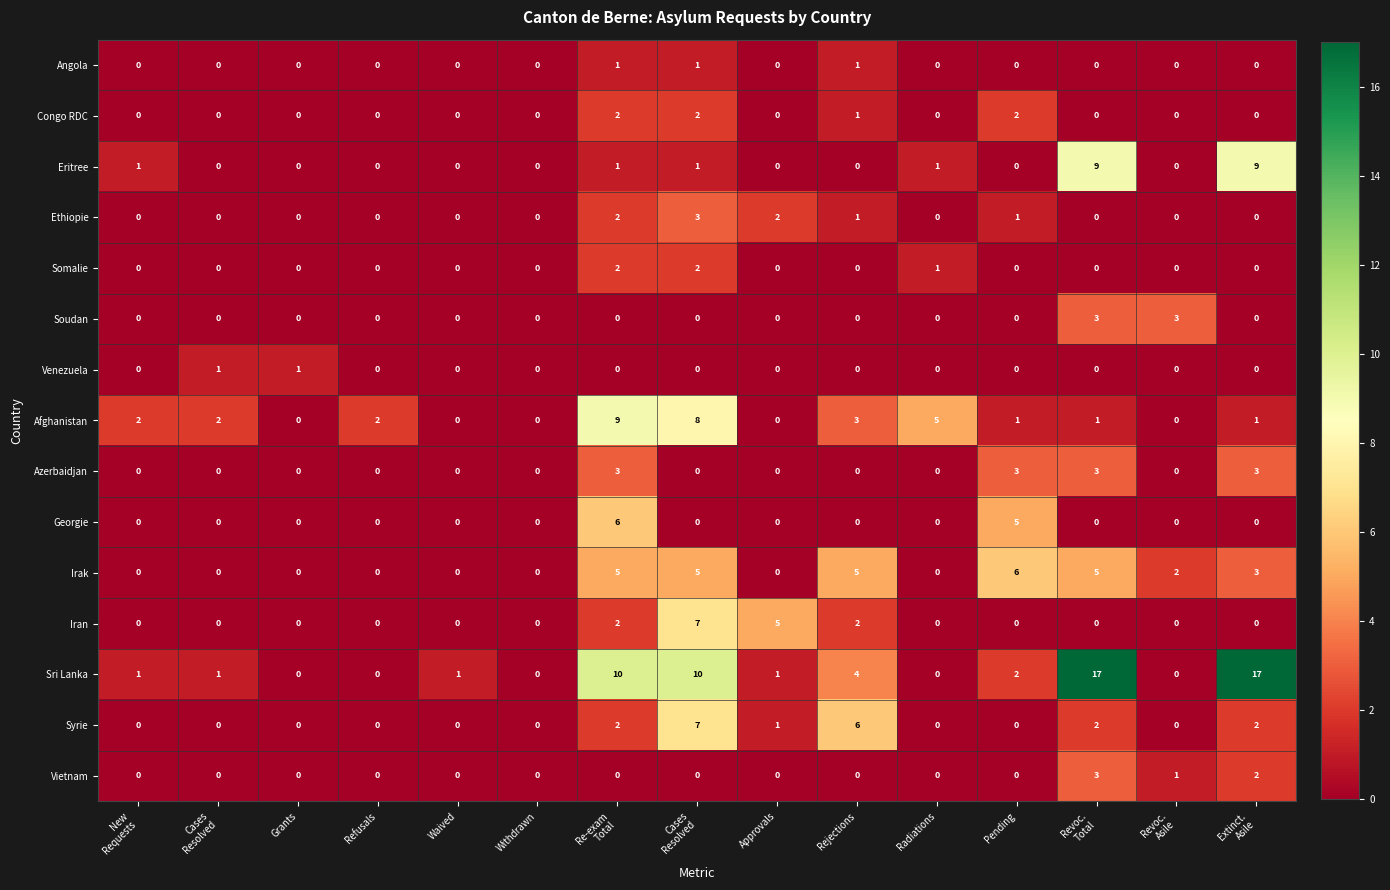

How many data points in Congo RDC are above 0?

4